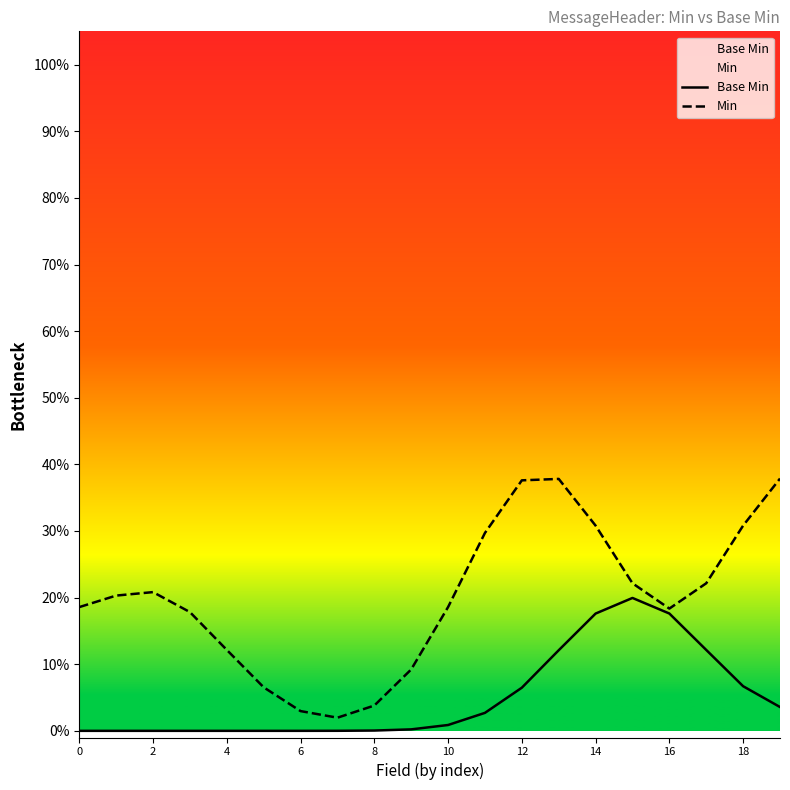

Does the chart display data point markers on the line(s)?

No